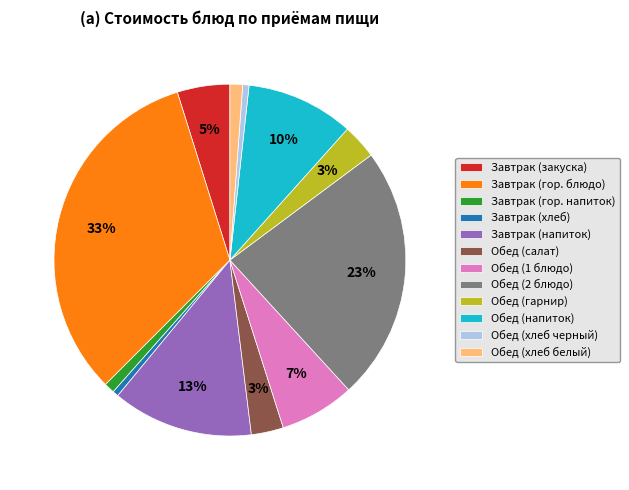

What is the largest slice in the pie chart?

Завтрак (гор. блюдо)